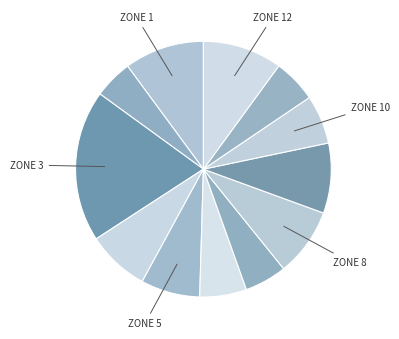

How many slices are in this pie chart?

12